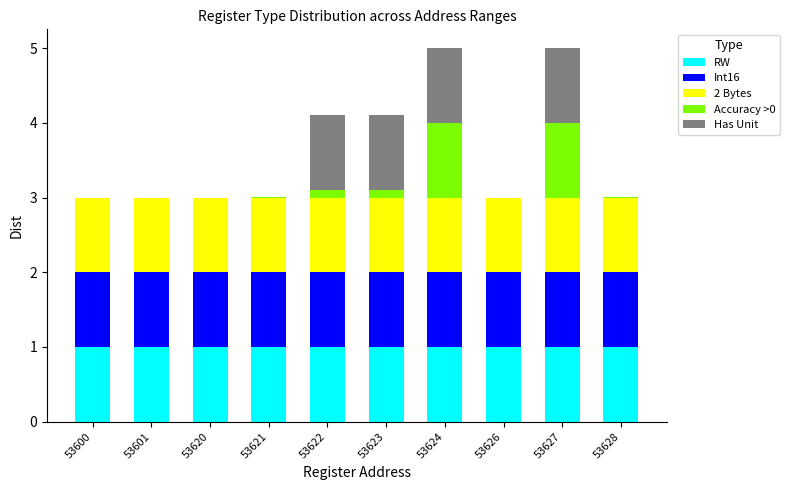

What is the total value across all series at 53600?

3.0